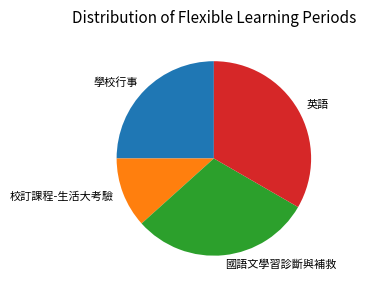

Approximately how many times larger is the value at 校訂課程-生活大考驗 compared to 國語文學習診斷與補救?

0.4